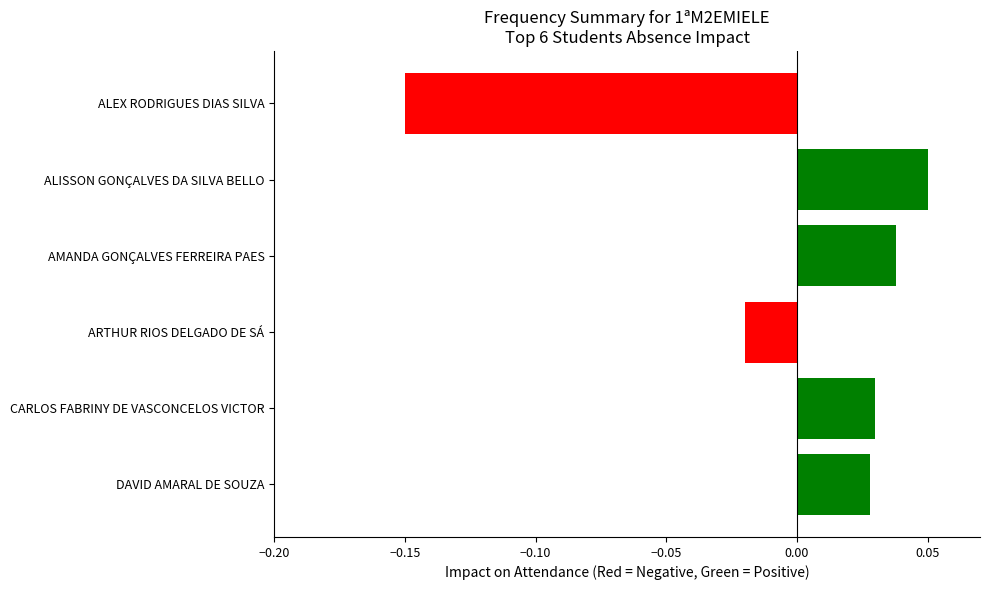

Where is the data nearest to the value 0?

ARTHUR RIOS DELGADO DE SÁ